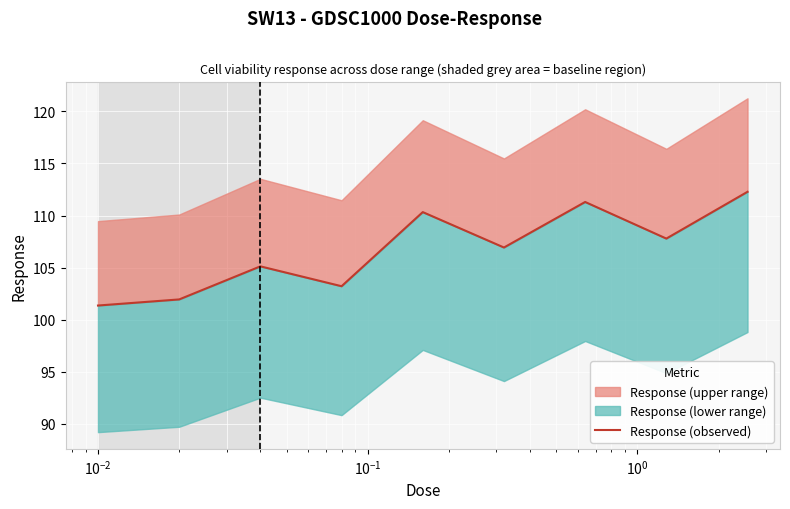

The chart shows a value of 149.3 at $\mathdefault{10^{0}}$. True or false?

False